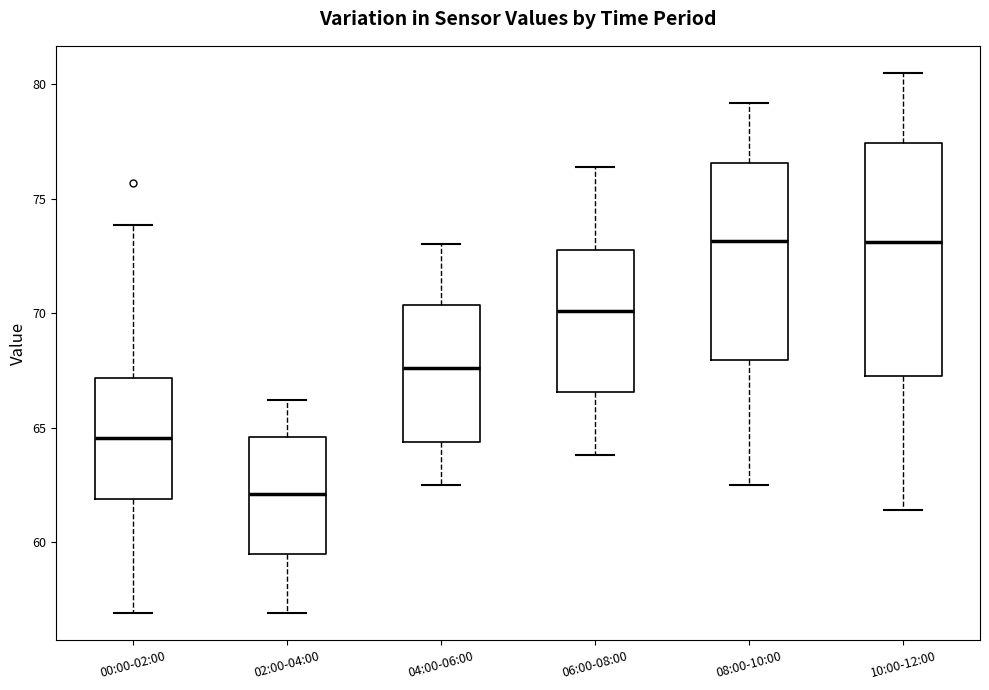

Which box's median line is the lowest?

02:00-04:00